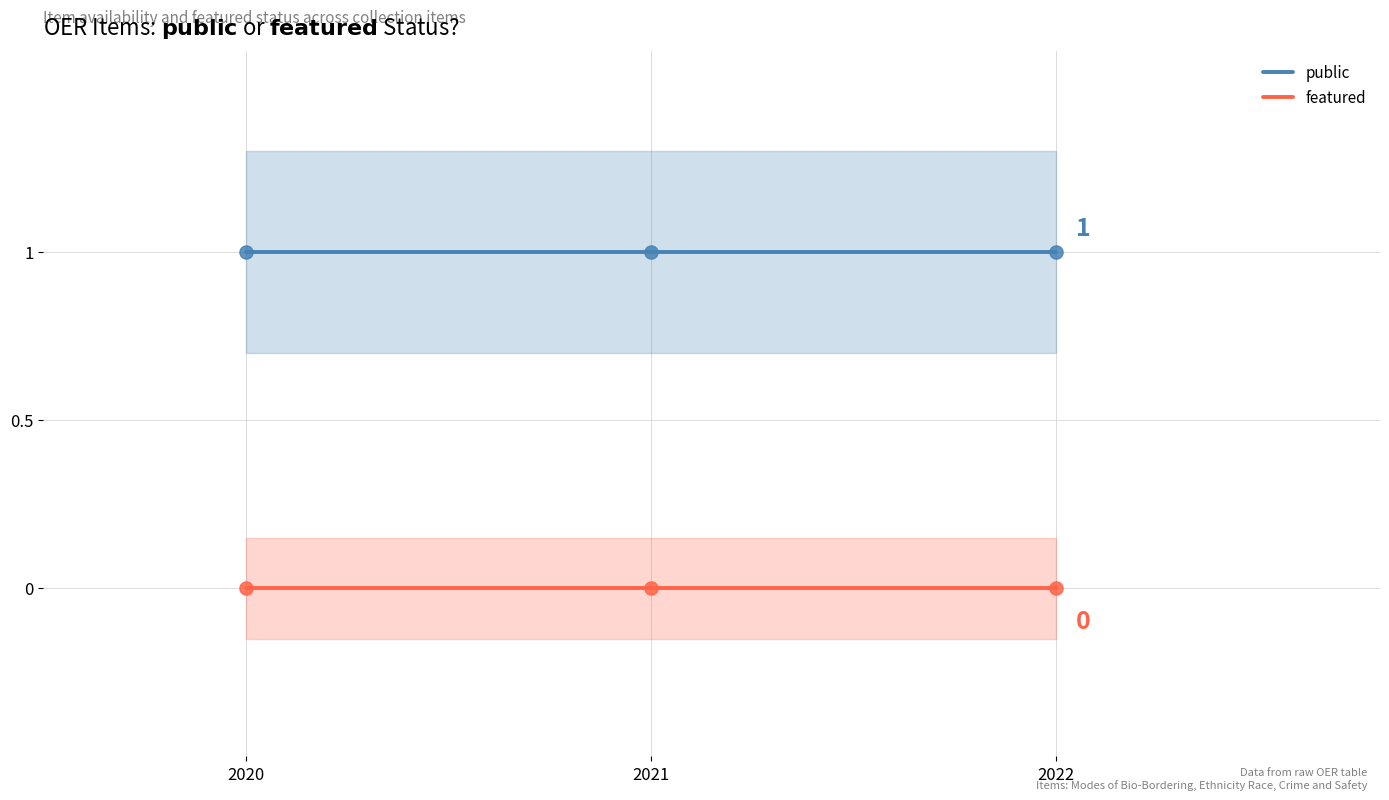

At how many categories does at least one series exceed 0?

3